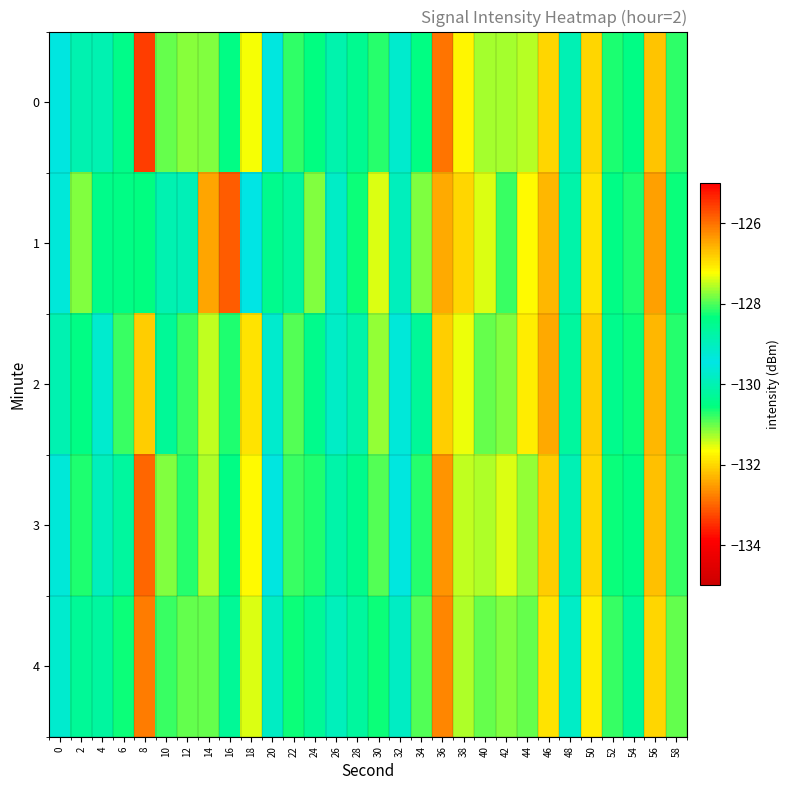

At which category does the chart reach its peak across all series?

36